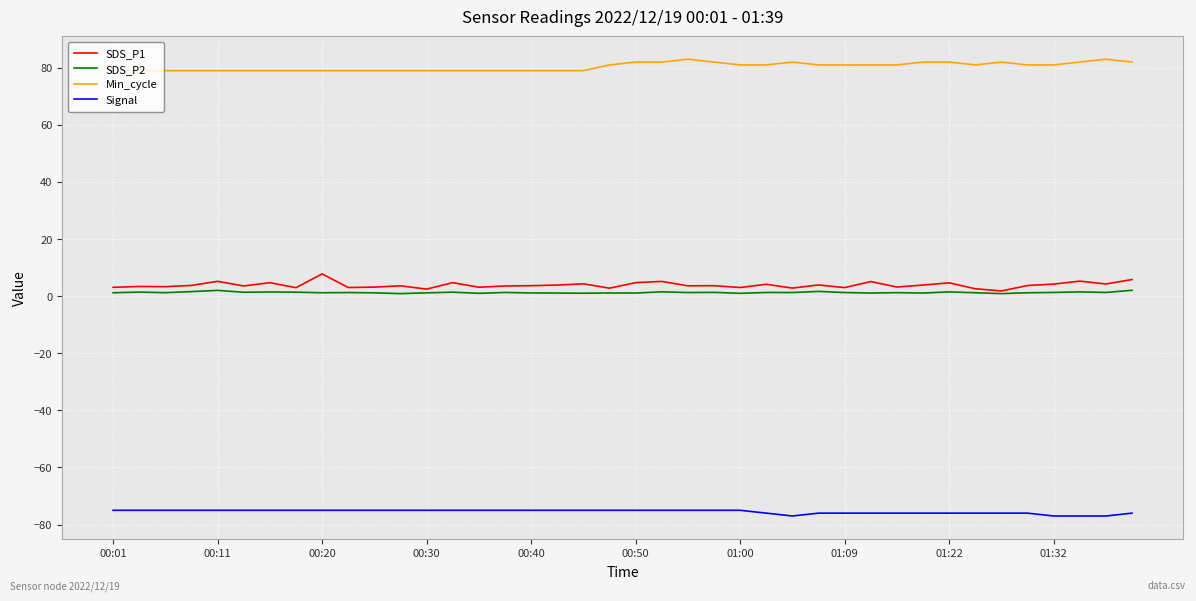

What is the lowest value of the Min_cycle series?

79.0